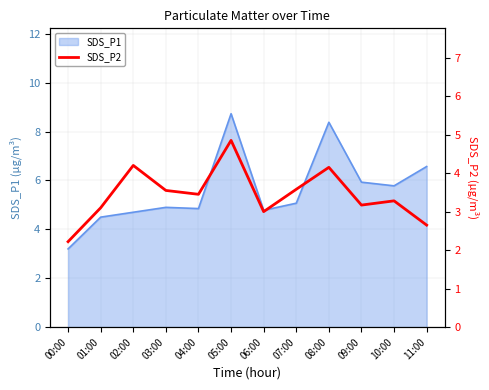

Where is the first local maximum?

02:00